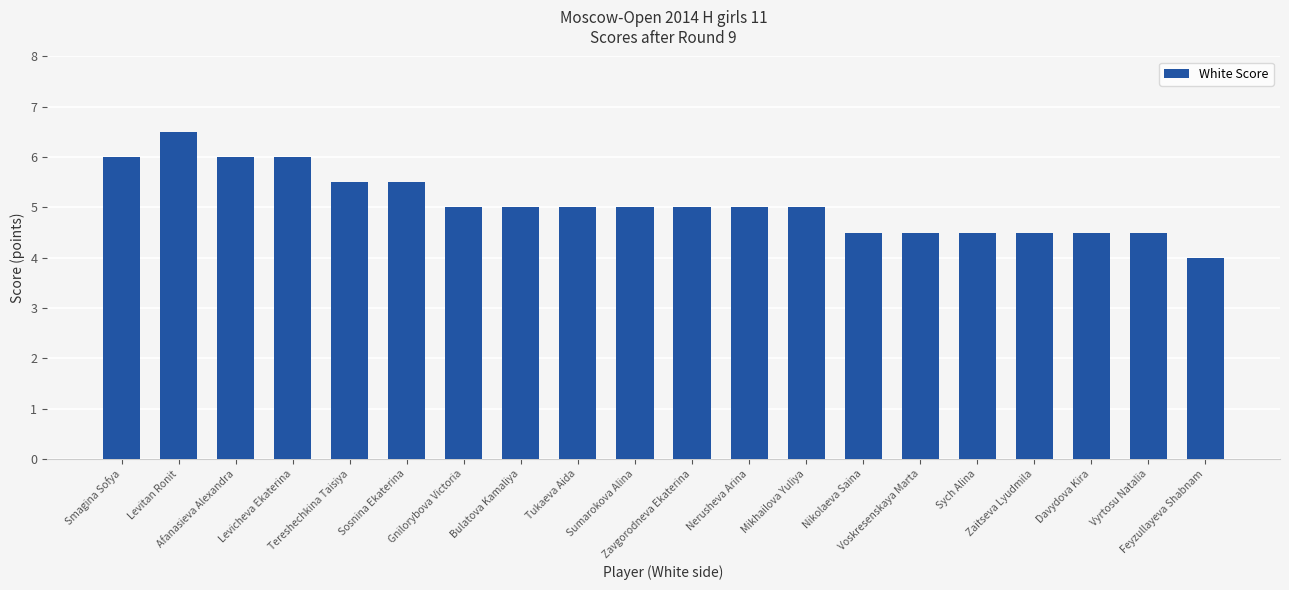

How many bars are there in total?

20